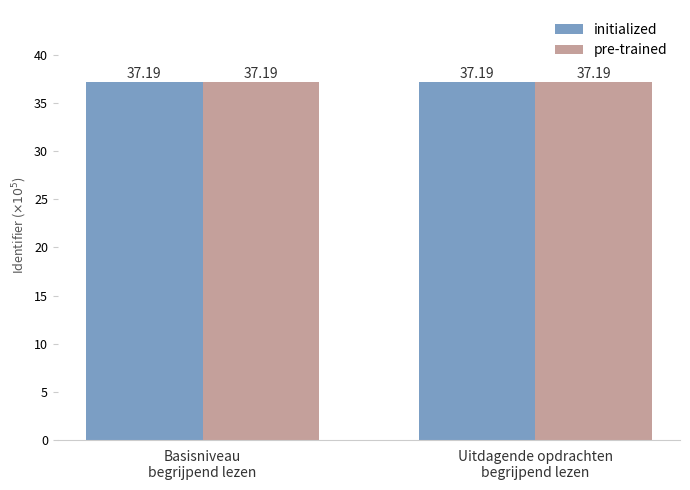

What is the average value of the pre-trained series?

37.2